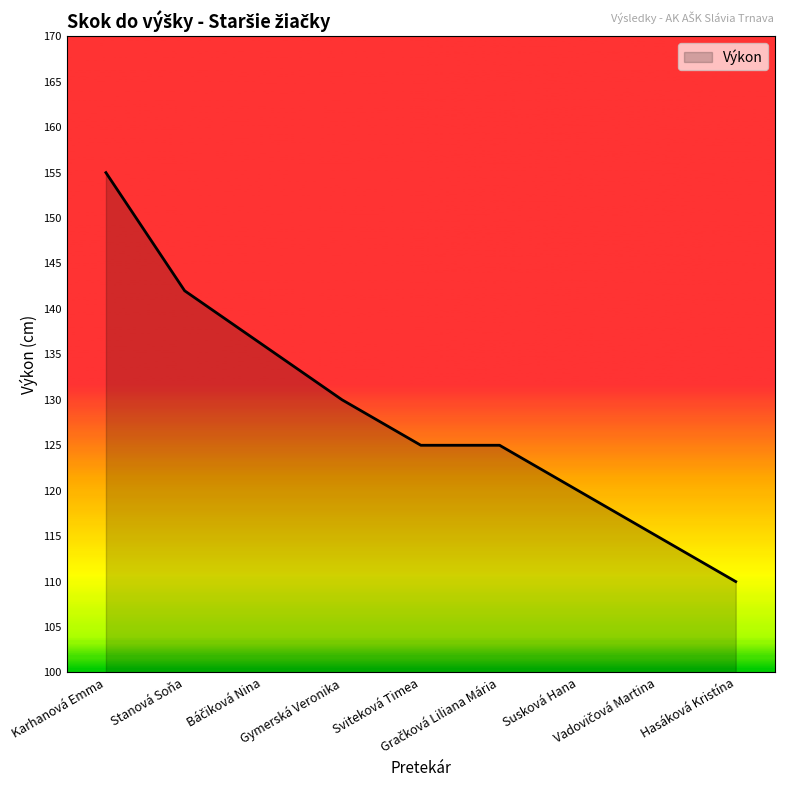

What is the greatest value displayed?

155